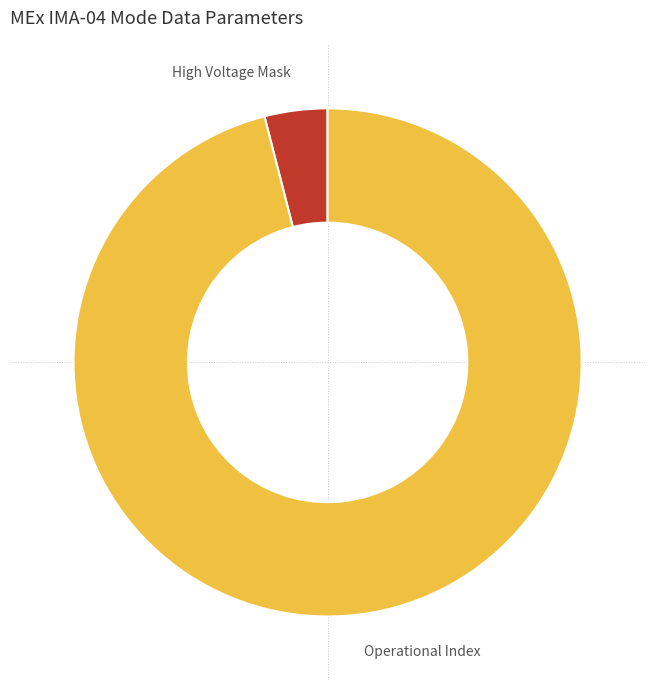

Which slice is the largest?

Operational Index